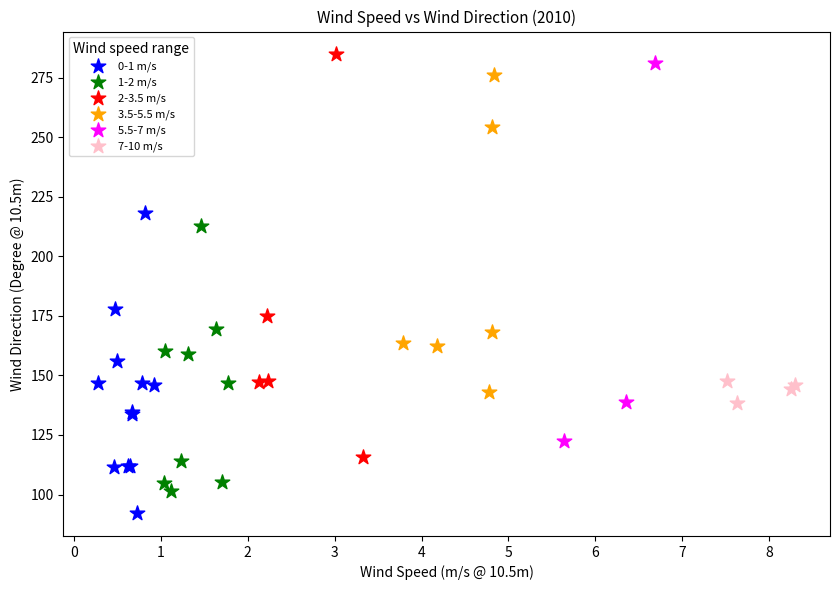

Which series contains the lowest Y value?

0-1 m/s